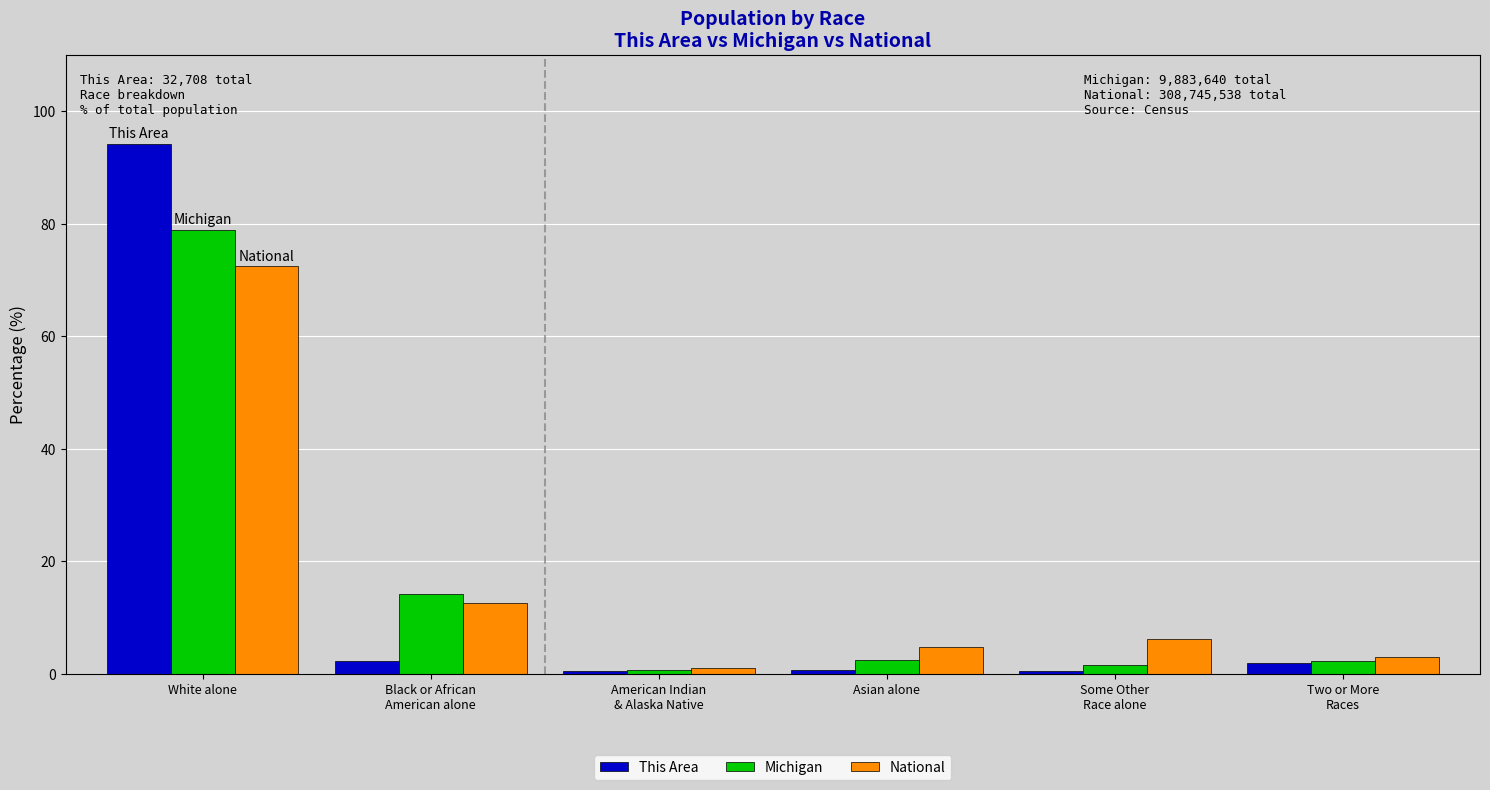

At which category is the sum across all series the highest?

White alone